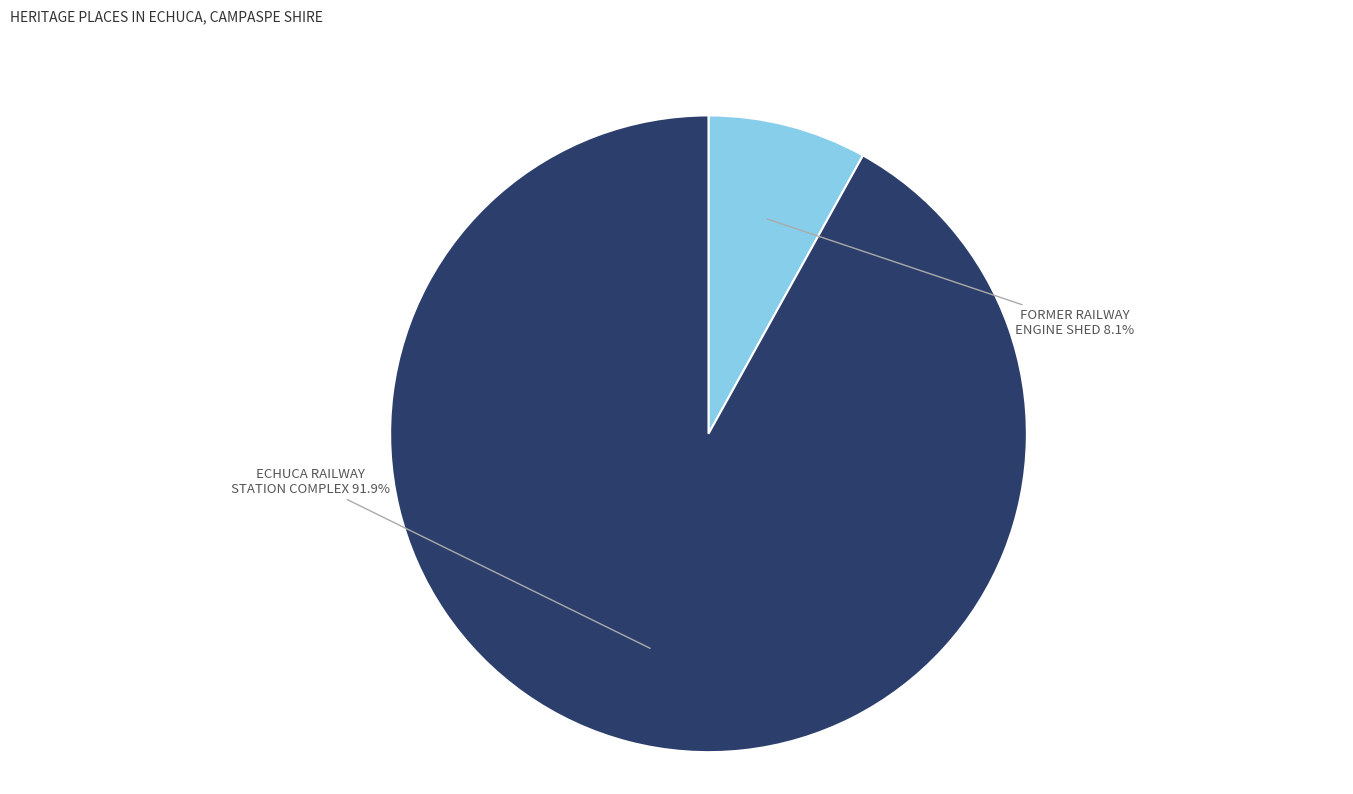

Count the number of slices in the pie.

2